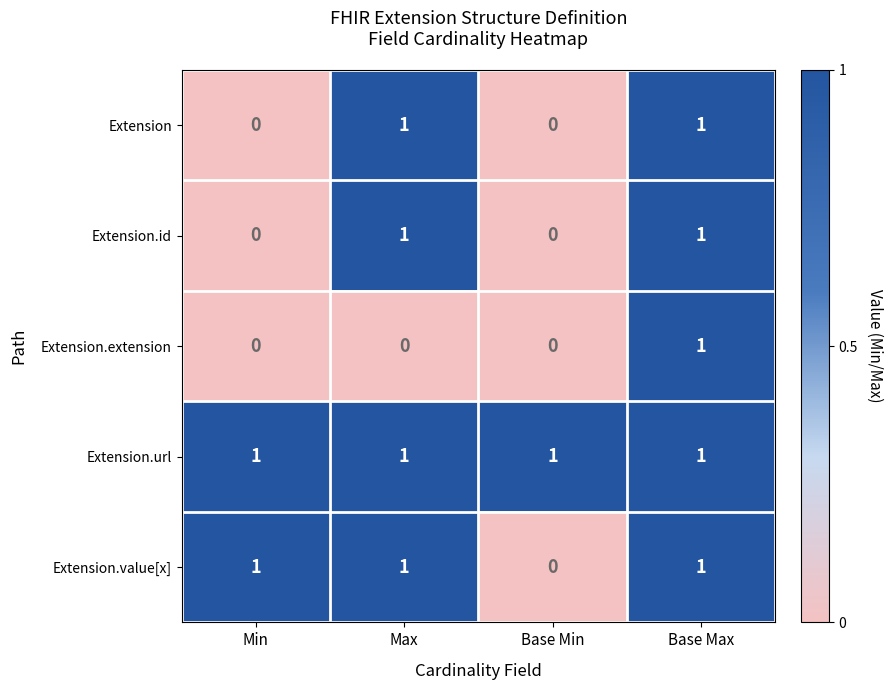

What is the sum of all Extension.value[x] values?

3